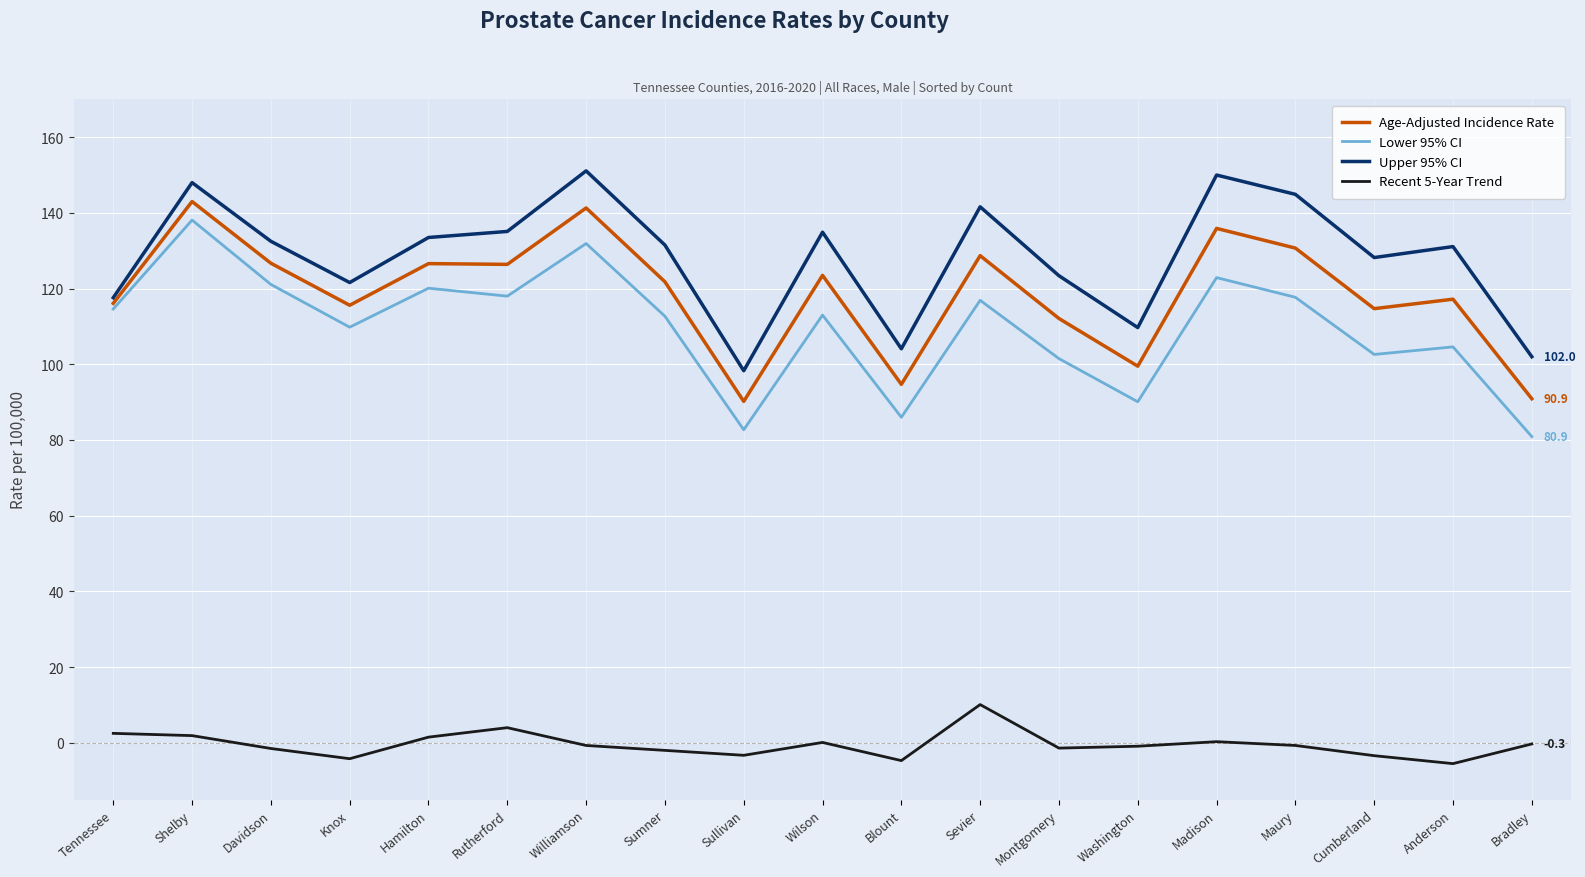

The value of Upper 95% CI at Davidson is 198.3. True or false?

False